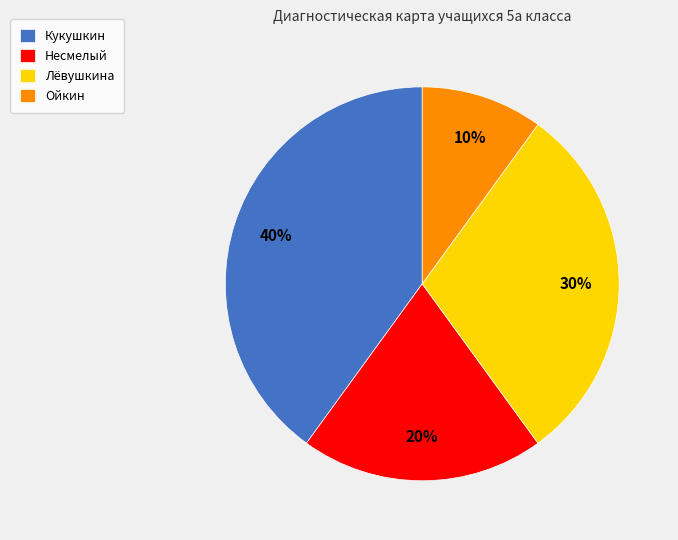

Is there a majority slice in this chart?

No